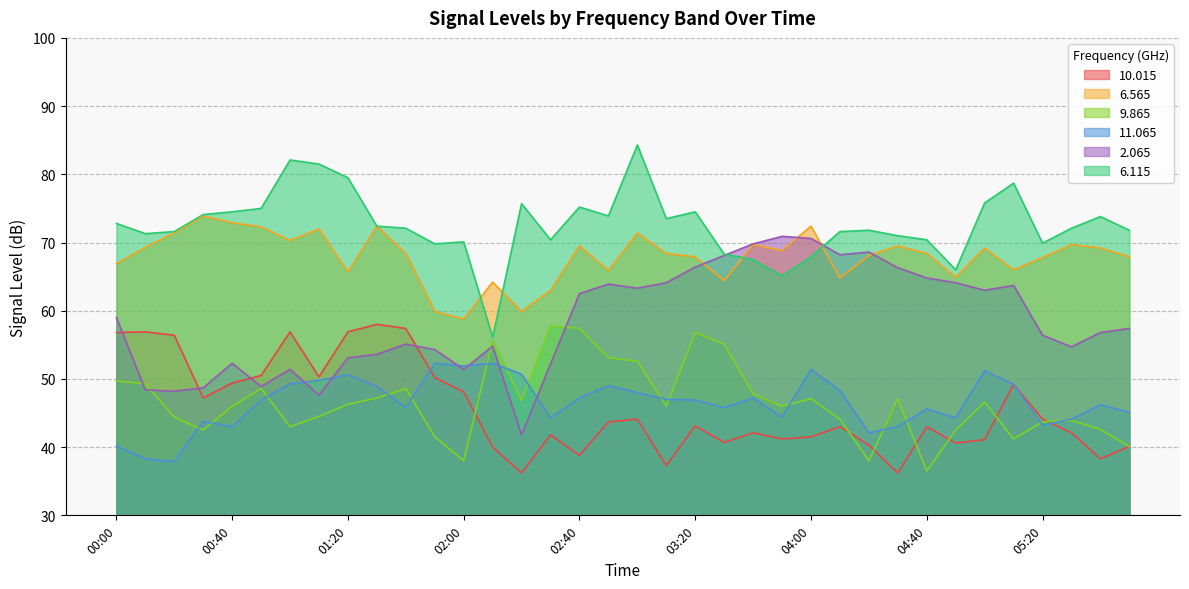

Does the chart have visible grid lines?

Yes